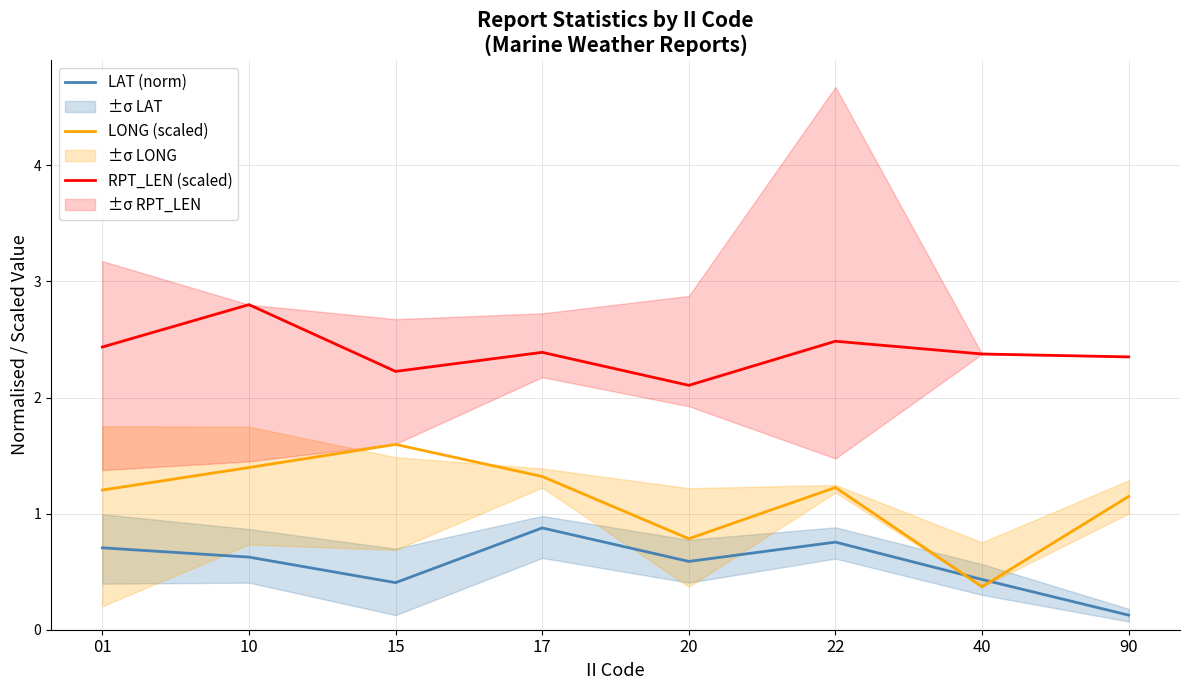

In RPT_LEN (scaled), how many points are lower than both neighbors (excluding endpoints)?

2